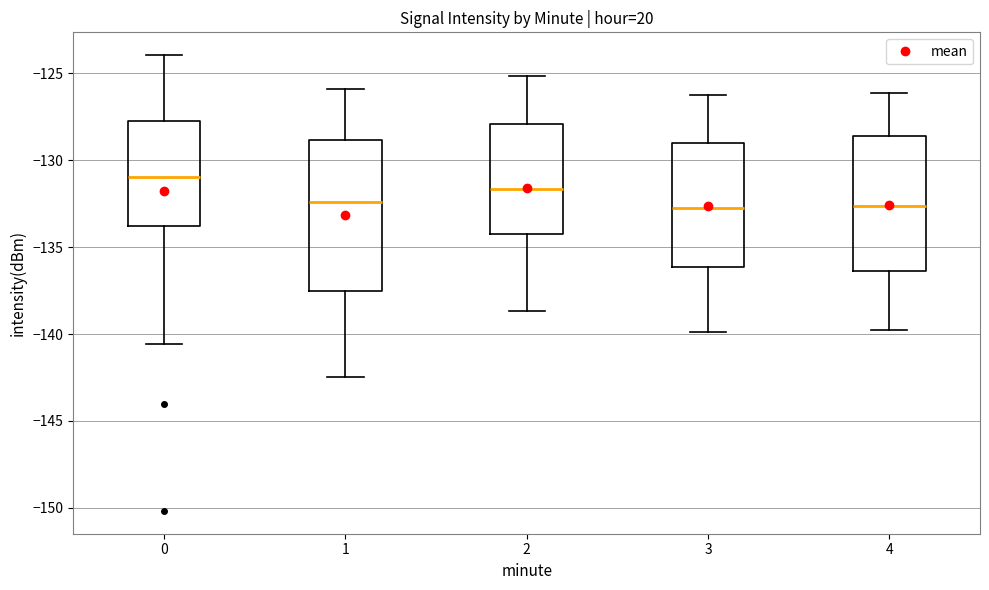

Reading left to right, transcribe this box plot: for each box, give where its median line is, the range the box spans, and where its two whiskers end, as read against the y-axis. The values are not printed on the chart, so give them approximately, as read against the axis.

0: median -131.0, box -134.0 to -127.5, whiskers -140.5 to -124.0
1: median -132.5, box -137.5 to -129.0, whiskers -142.5 to -126.0
2: median -131.5, box -134.5 to -128.0, whiskers -138.5 to -125.0
3: median -132.5, box -136.0 to -129.0, whiskers -140.0 to -126.0
4: median -132.5, box -136.5 to -128.5, whiskers -140.0 to -126.0